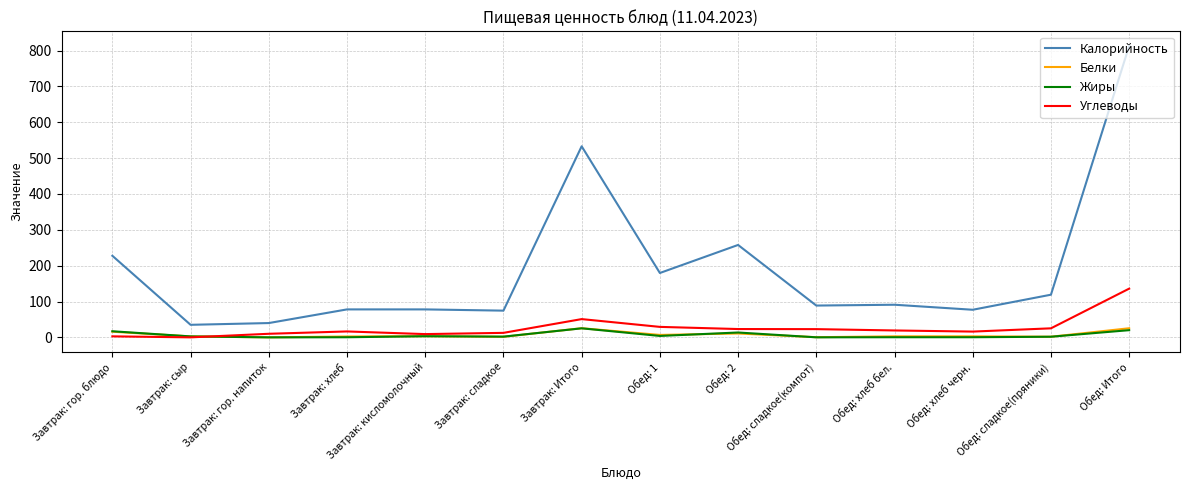

Which label corresponds to the largest value in the chart?

Обед: Итого